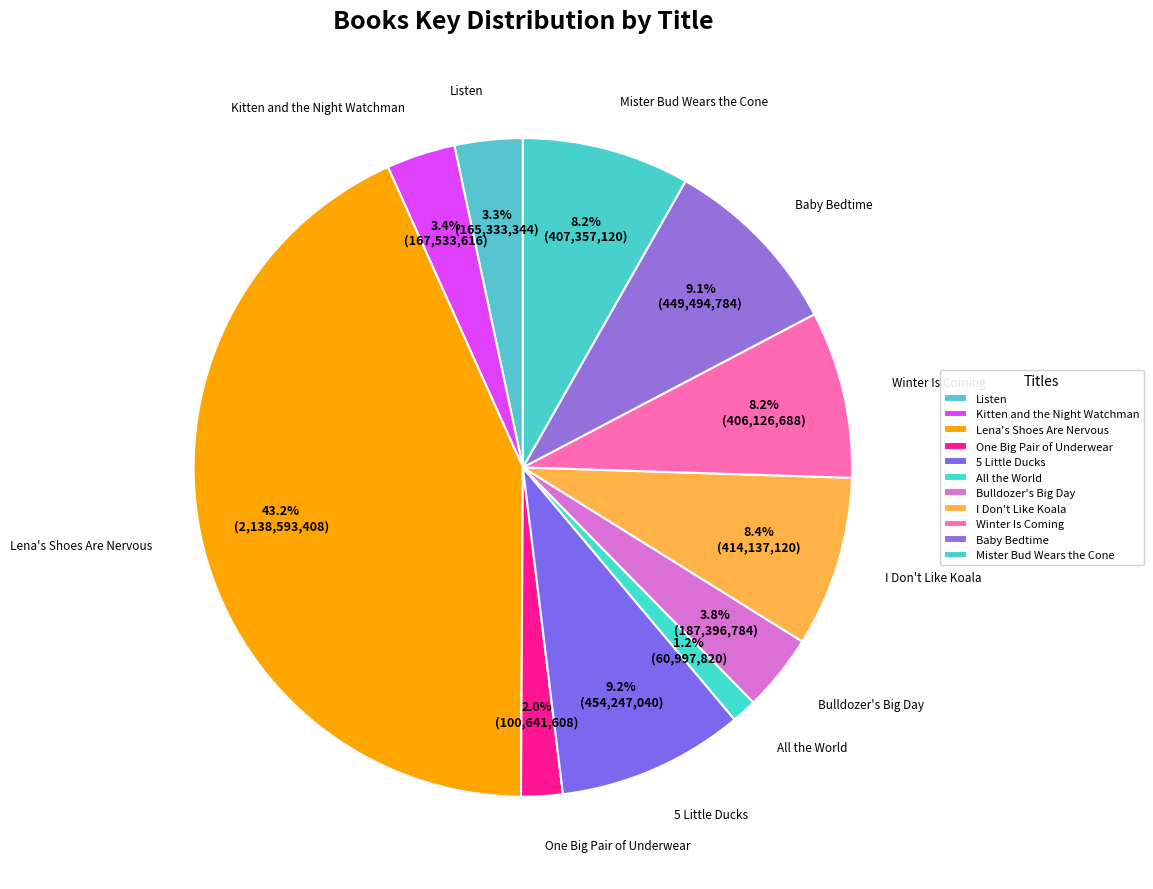

To the nearest percent, what is the combined percentage of I Don't Like Koala and 5 Little Ducks?

18%